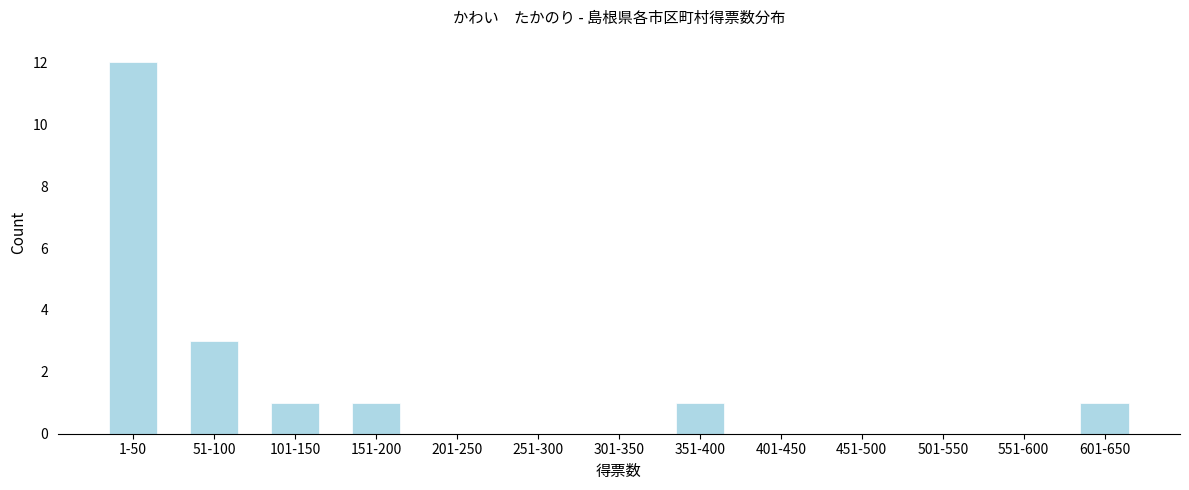

Reading left to right, transcribe all the data shown in this chart.

1-50=12	51-100=3	101-150=1	151-200=1	201-250=0	251-300=0	301-350=0	351-400=1	401-450=0	451-500=0	501-550=0	551-600=0	601-650=1